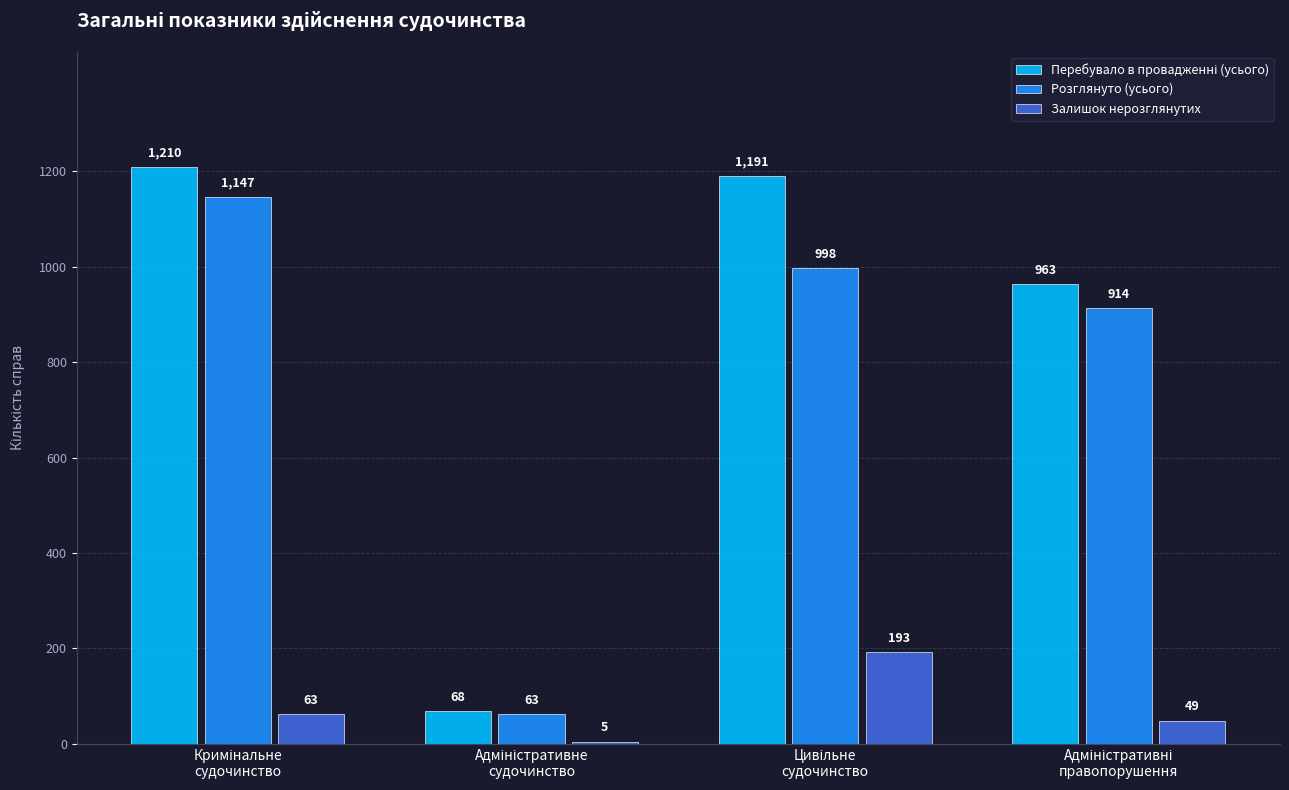

What is the average value of the Залишок нерозглянутих series?

78